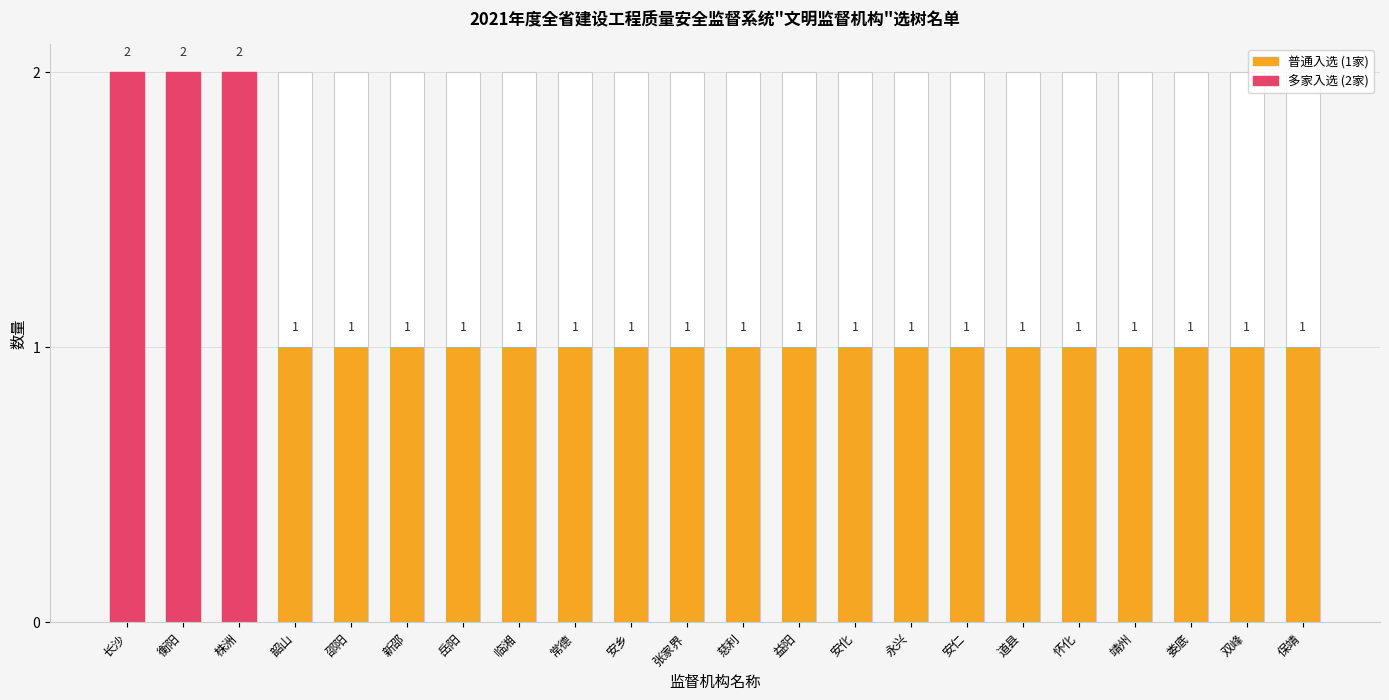

What is the greatest value displayed?

2